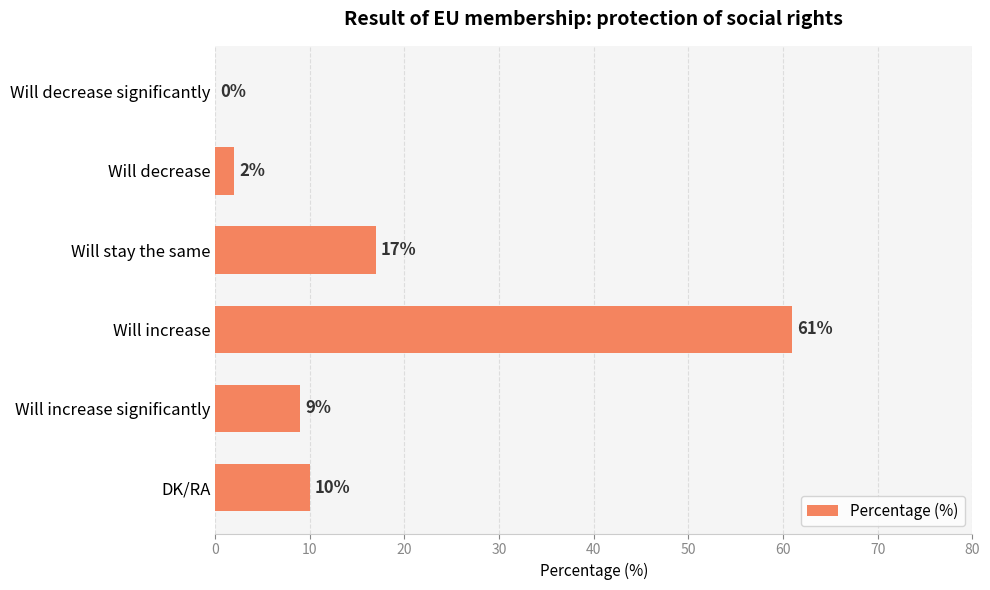

At which label is the value closest to 30?

Will stay the same